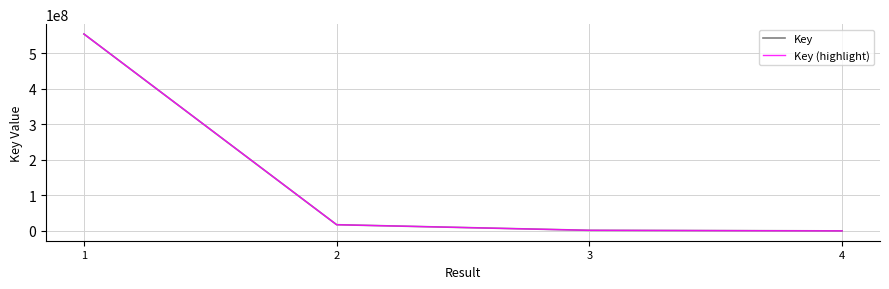

What is the total value across all series at 2?

34722674